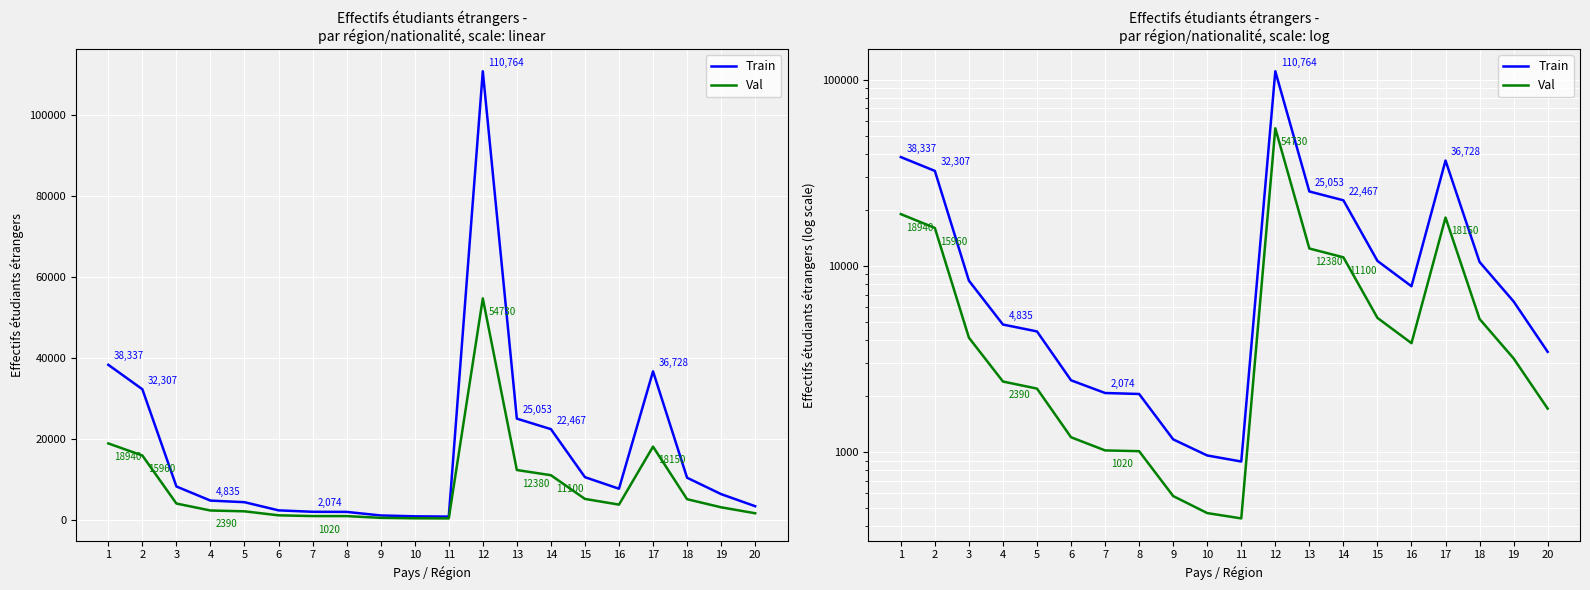

Reading left to right, what are all the values shown in this chart?

Train: 1=38337	2=32307	3=8318	4=4835	5=4441	6=2427	7=2074	8=2049	9=1169	10=958	11=889	12=110764	13=25053	14=22467	15=10618	16=7762	17=36728	18=10481	19=6432	20=3451
Val: 1=18940	2=15960	3=4110	4=2390	5=2190	6=1200	7=1020	8=1010	9=580	10=470	11=440	12=54730	13=12380	14=11100	15=5250	16=3840	17=18150	18=5180	19=3180	20=1710